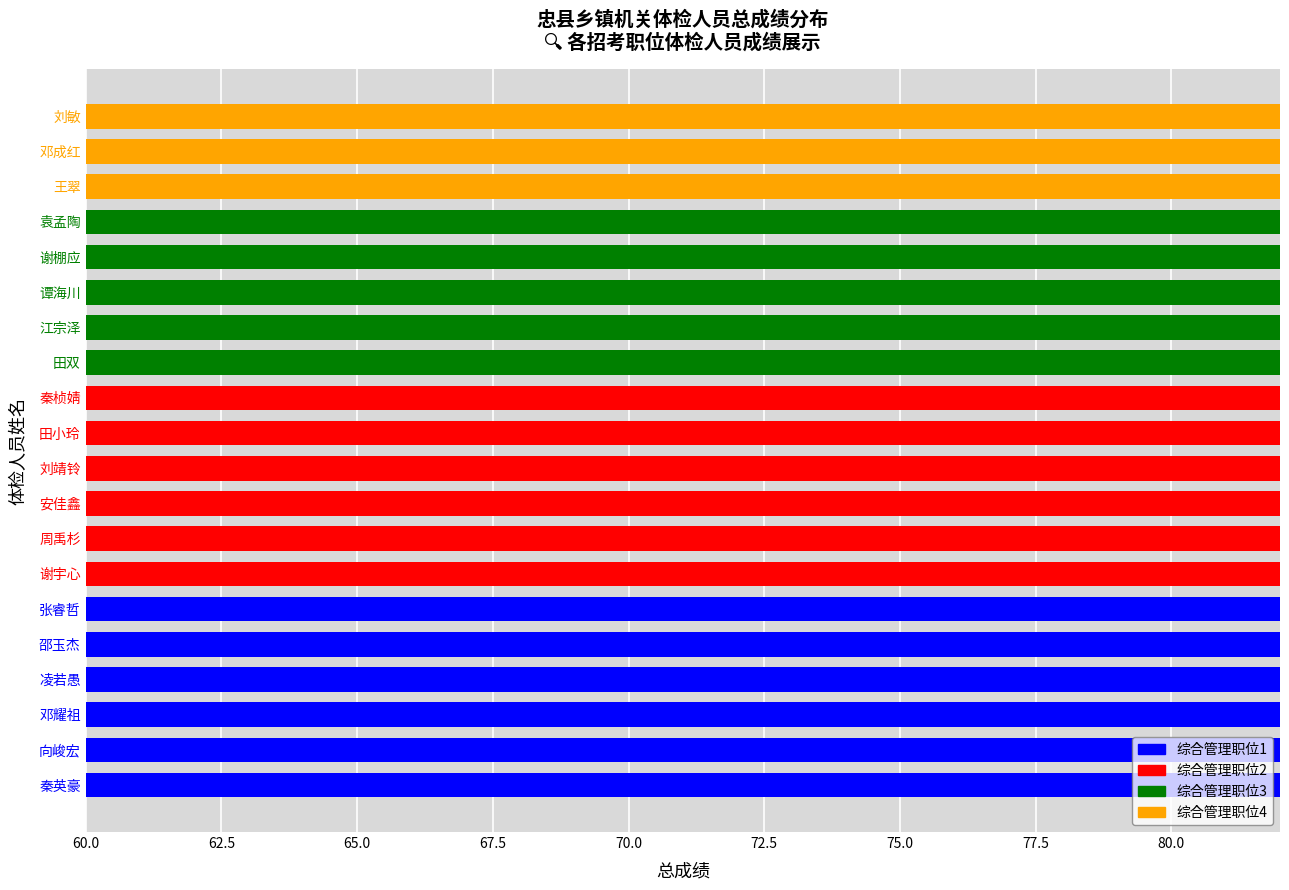

Where is the data nearest to the value 74?

秦英豪